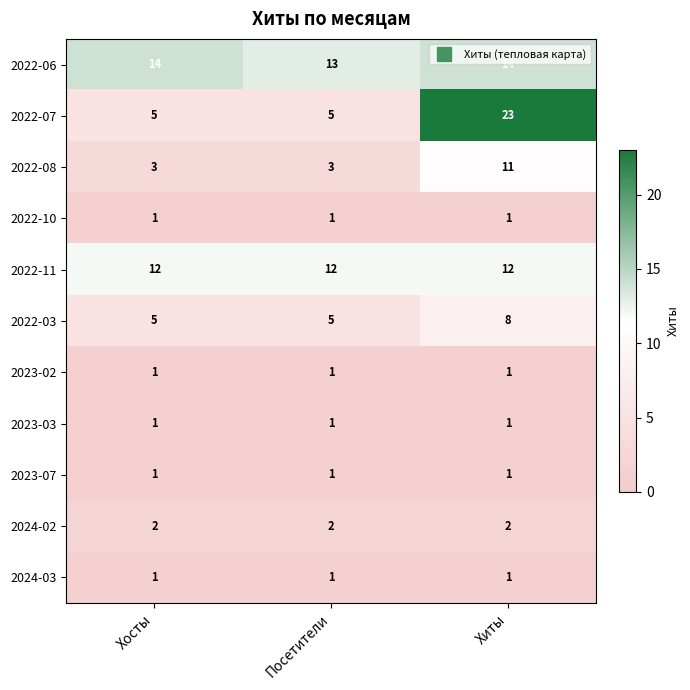

What is the difference between the maximum and second lowest values in the 2022-03 series?

3